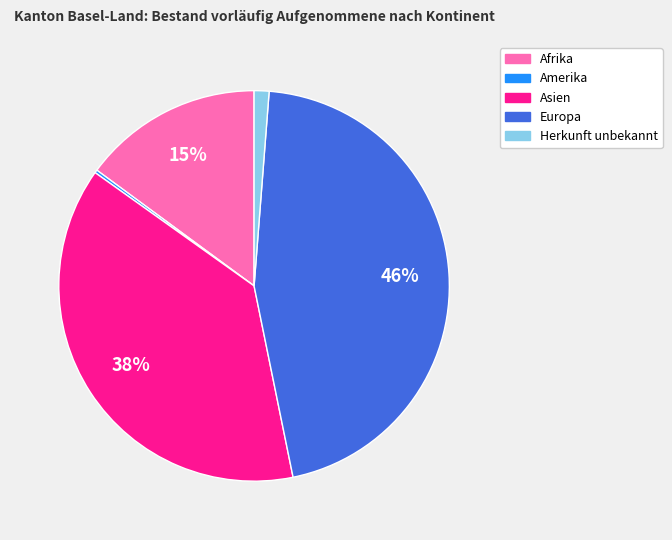

Which slice is the largest?

Europa